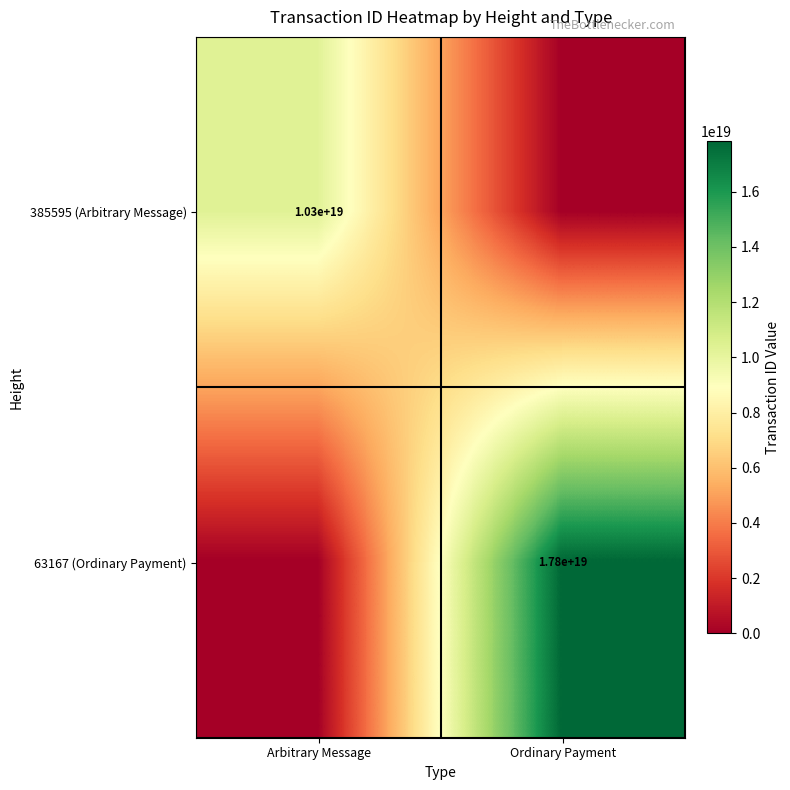

Is it true that 385595 (Arbitrary Message) equals 10300000000000000000 at Arbitrary Message?

True